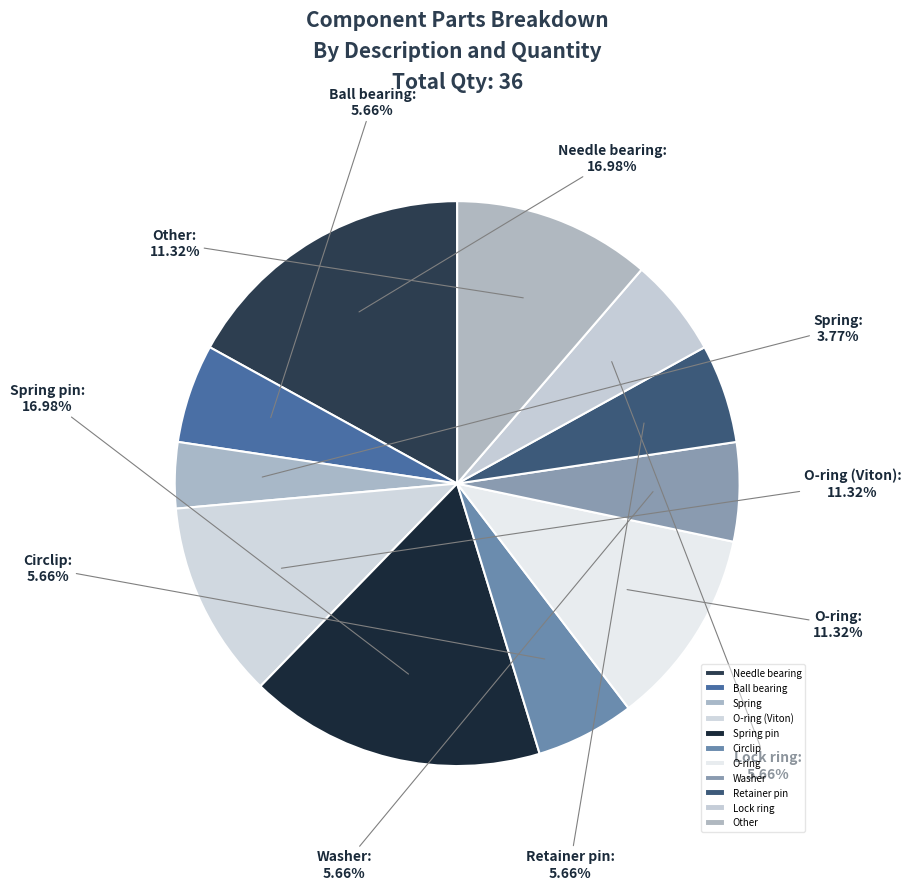

To the nearest percent, what is the average slice percentage?

9%